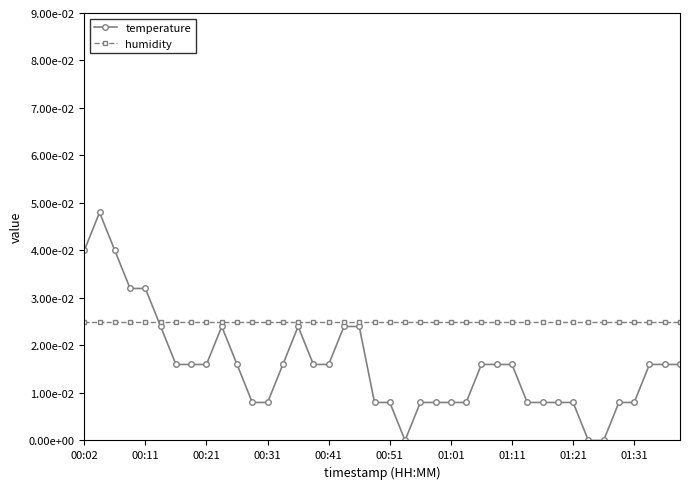

What are all the series names shown in the legend?

temperature, humidity